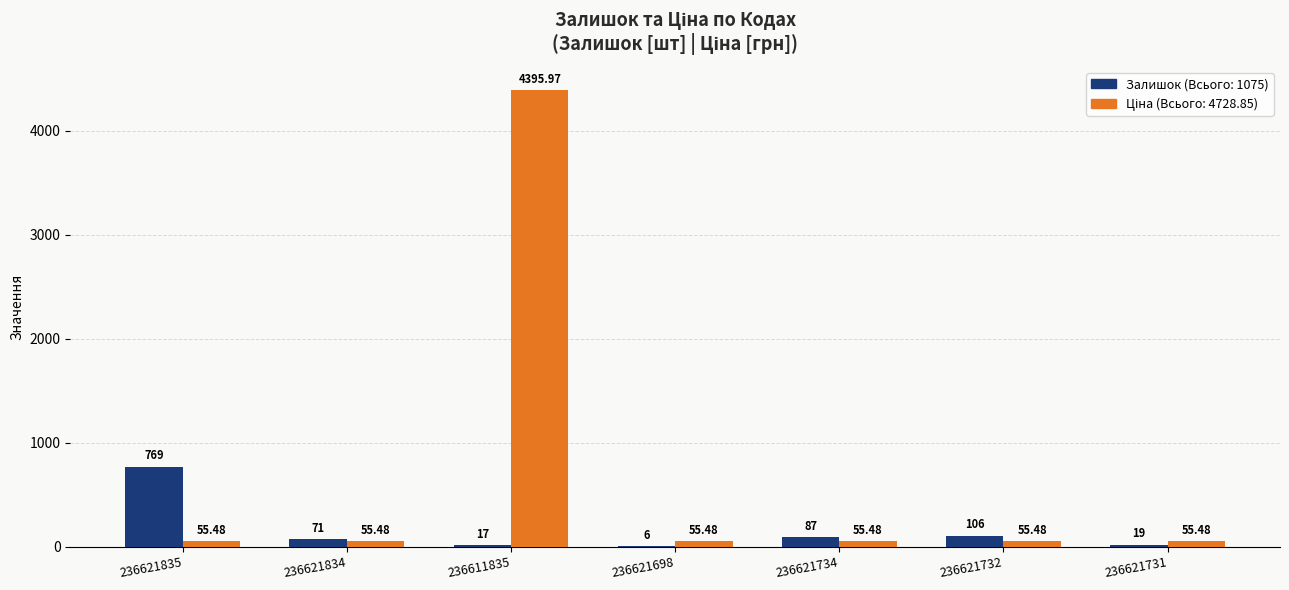

At which category is the sum across all series the highest?

236611835